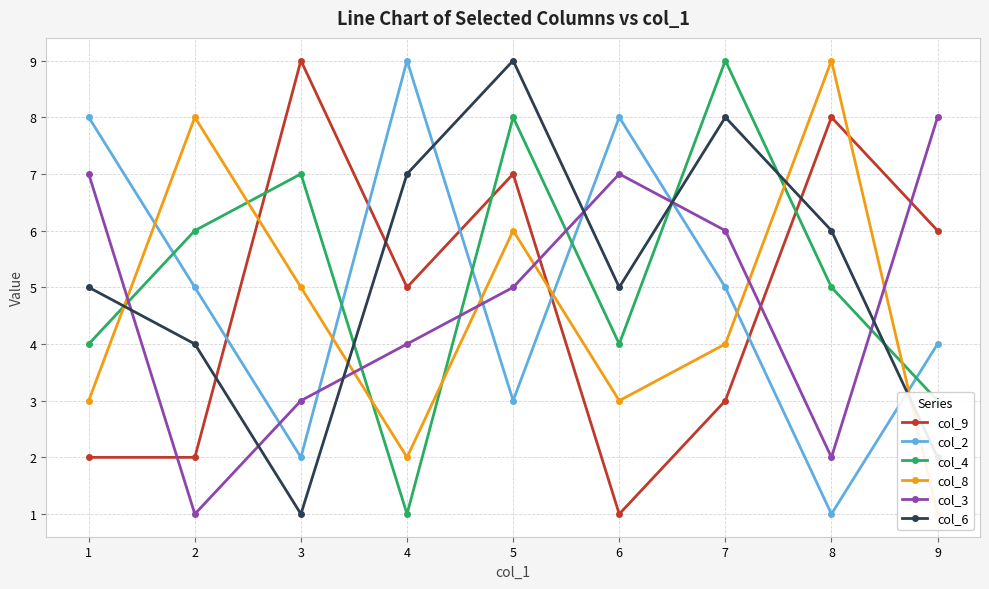

What is the difference between the col_8 values at 7 and 4?

2